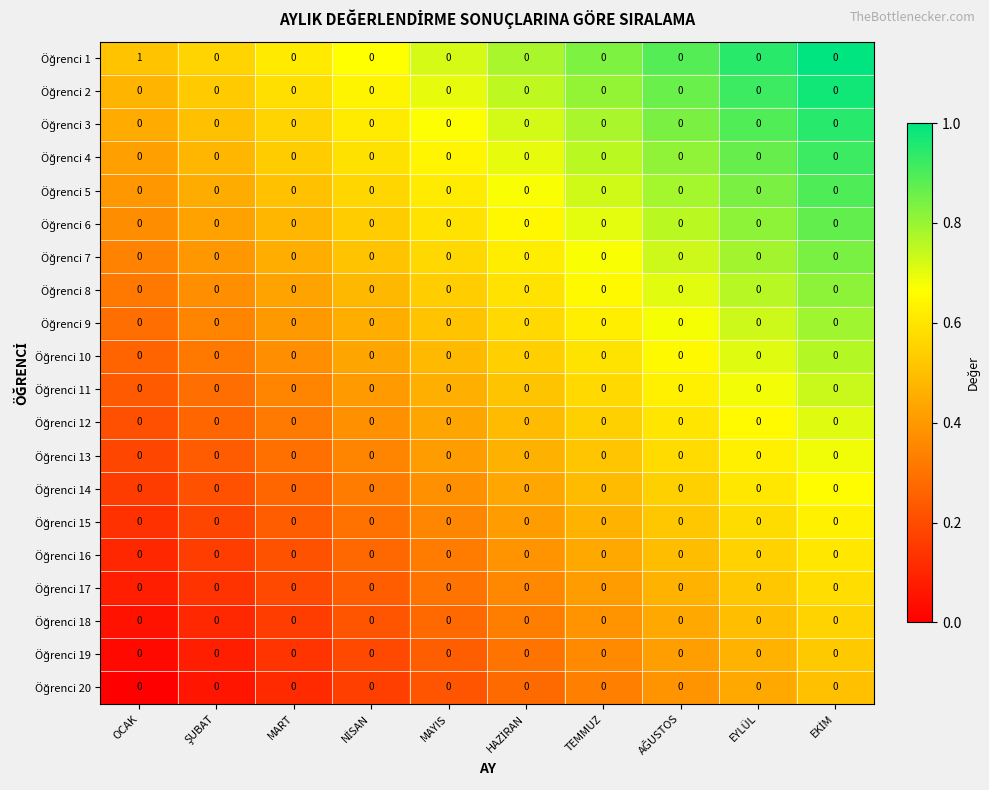

At which category is the sum across all series the highest?

OCAK